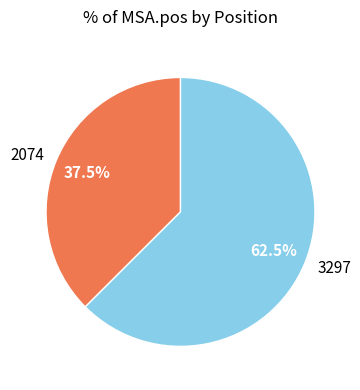

Which slice is the largest?

3297